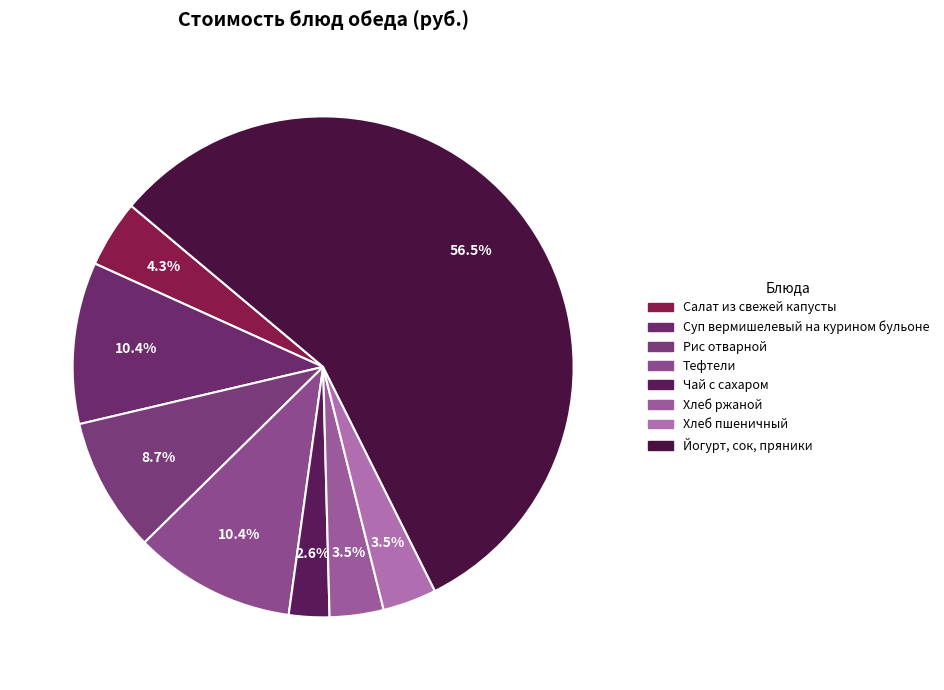

Combined, do Тефтели and Салат из свежей капусты account for over 50%?

No